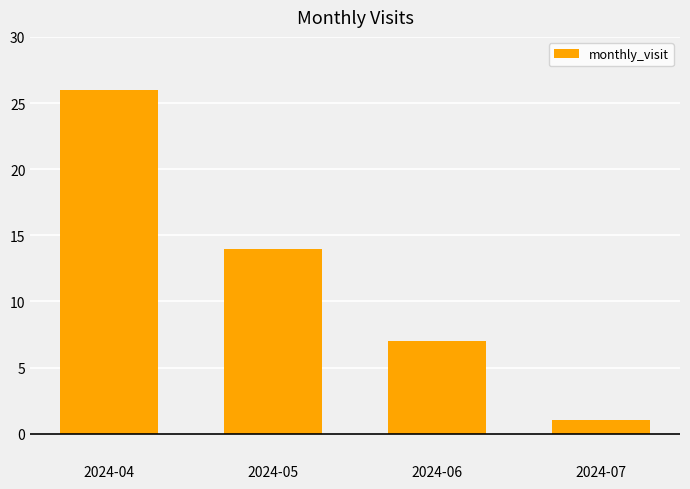

The value at 2024-05 is 9. True or false?

False